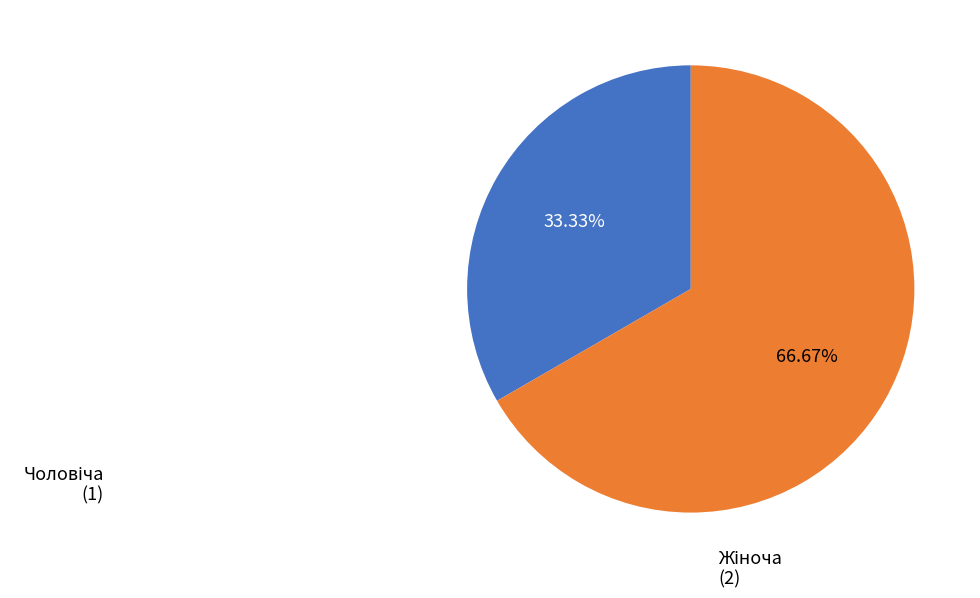

Does any single category account for the majority?

Yes